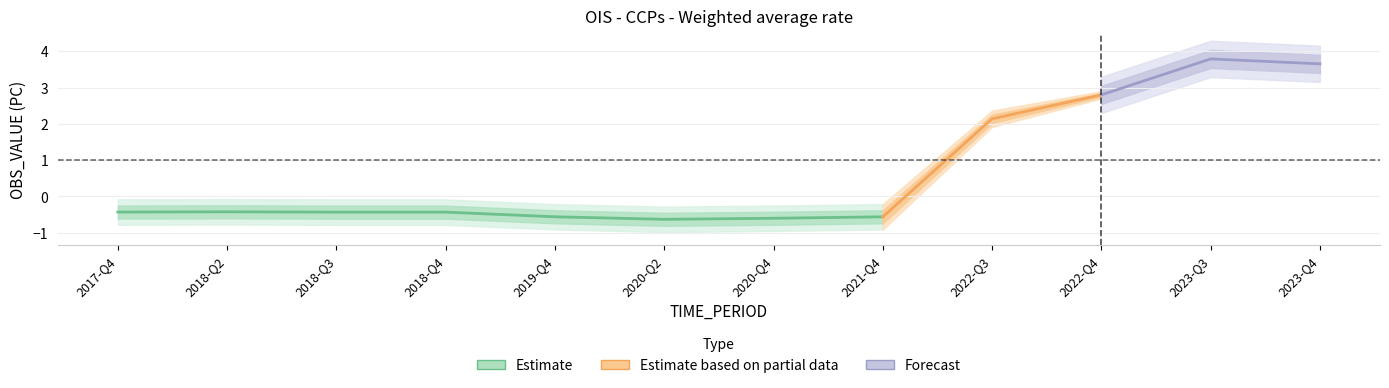

Is this an area chart (filled region under the line)?

No